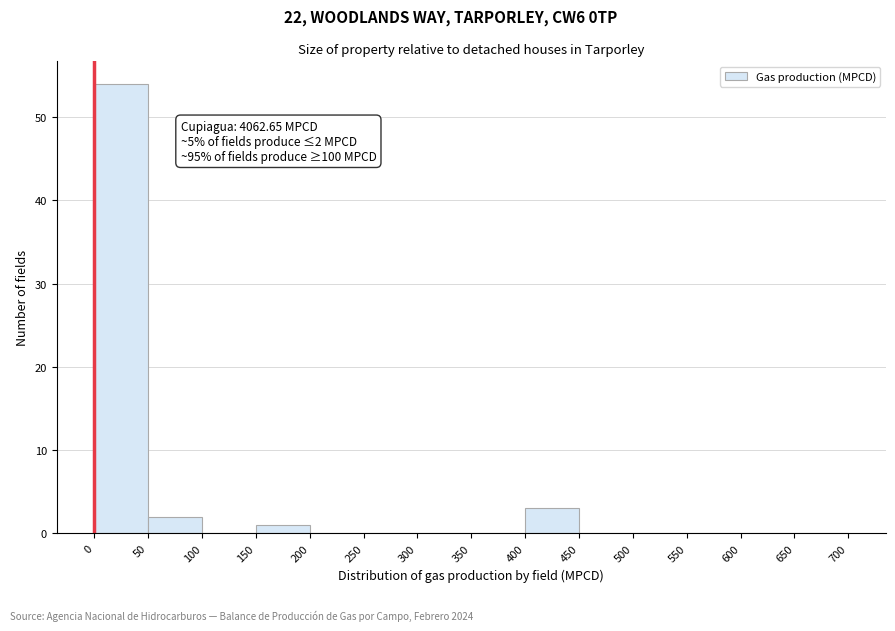

Which range on the x-axis has the tallest bar?

0 to 50